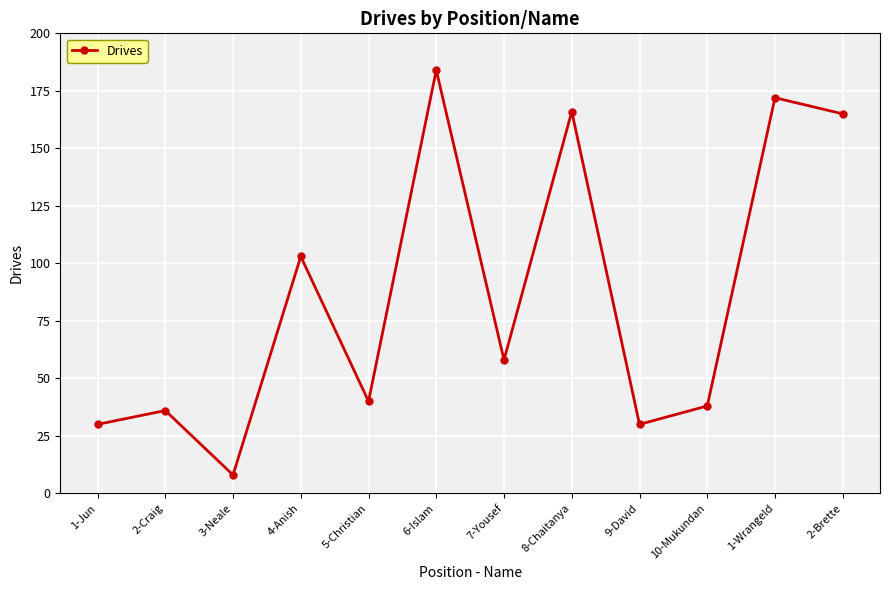

True or false: the data shows 184 at 6-Islam.

True